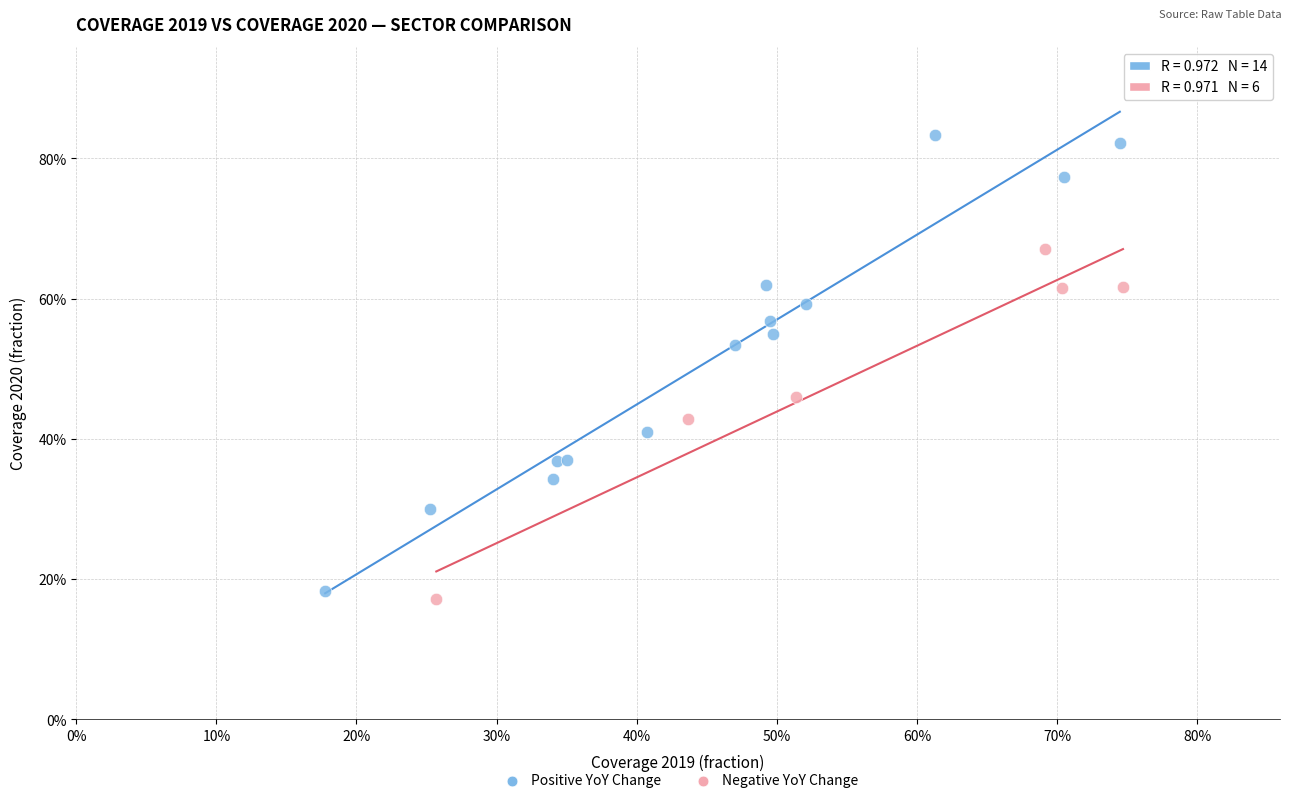

What are all the series names shown in the legend?

Positive YoY Change, Negative YoY Change